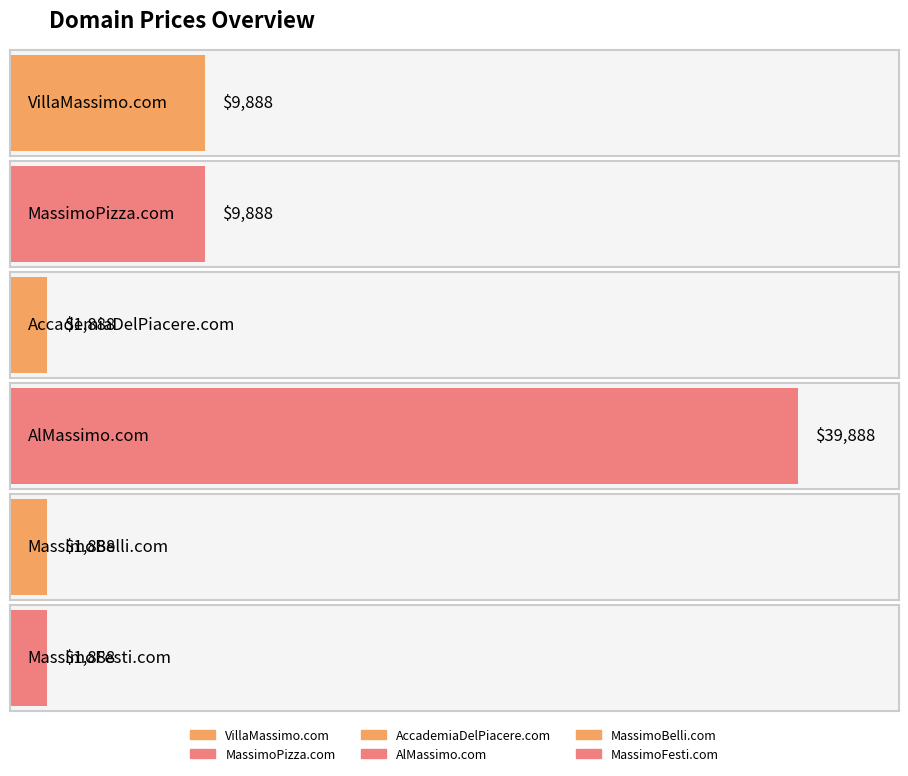

What is the value of the 2nd bar from the left?

9888